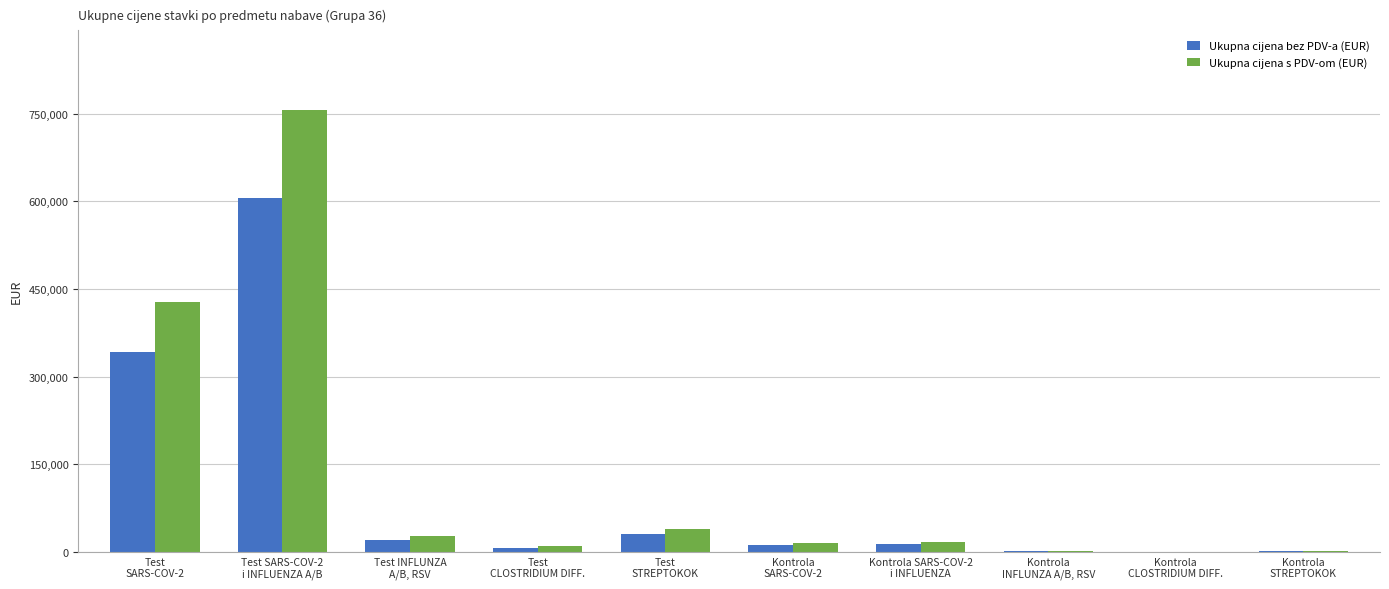

What is the sum of all Ukupna cijena s PDV-om (EUR) values?

1298763.5